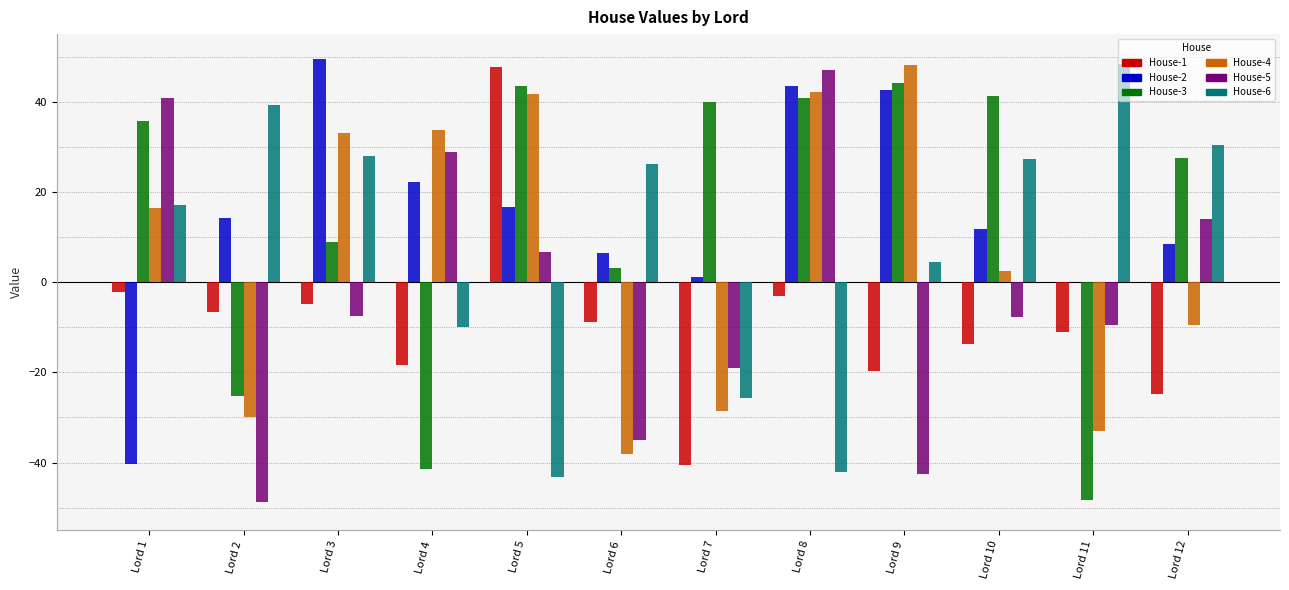

What is the average value of the House-2 series?

14.7